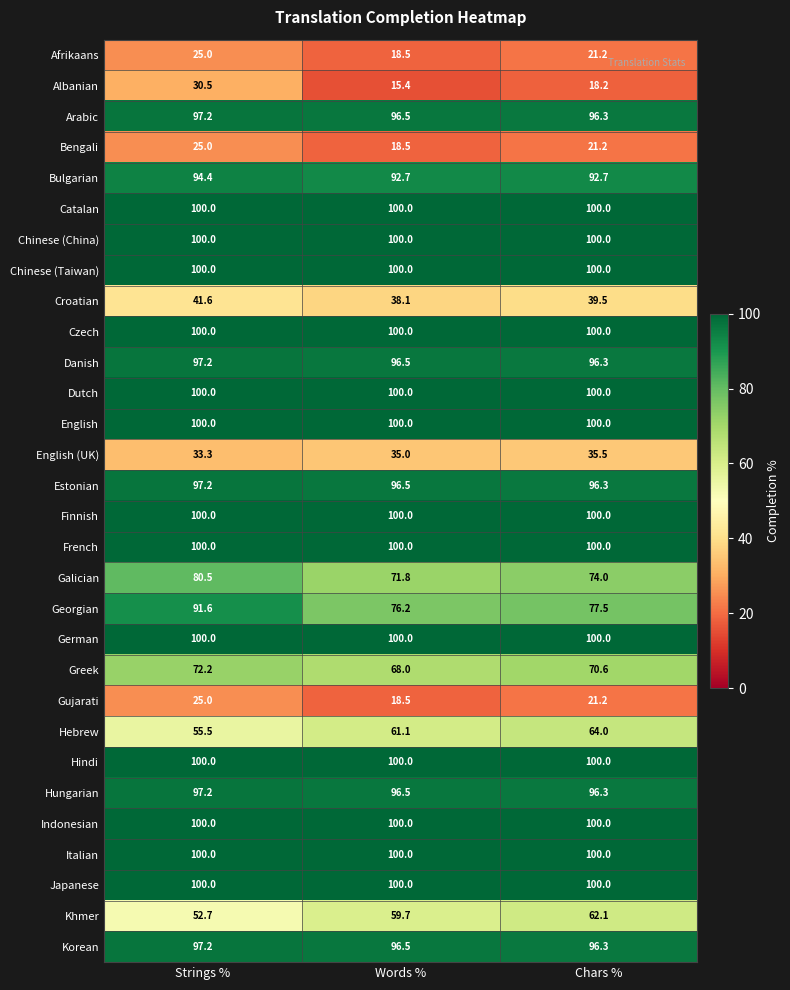

How many categories are shown in the chart?

3